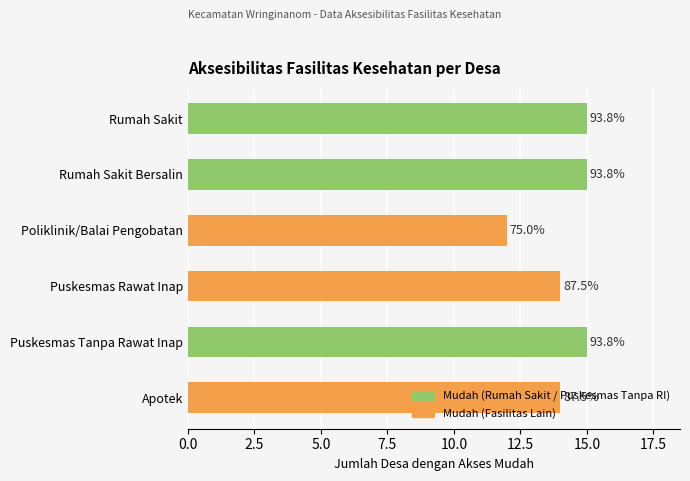

What is the greatest value displayed?

15